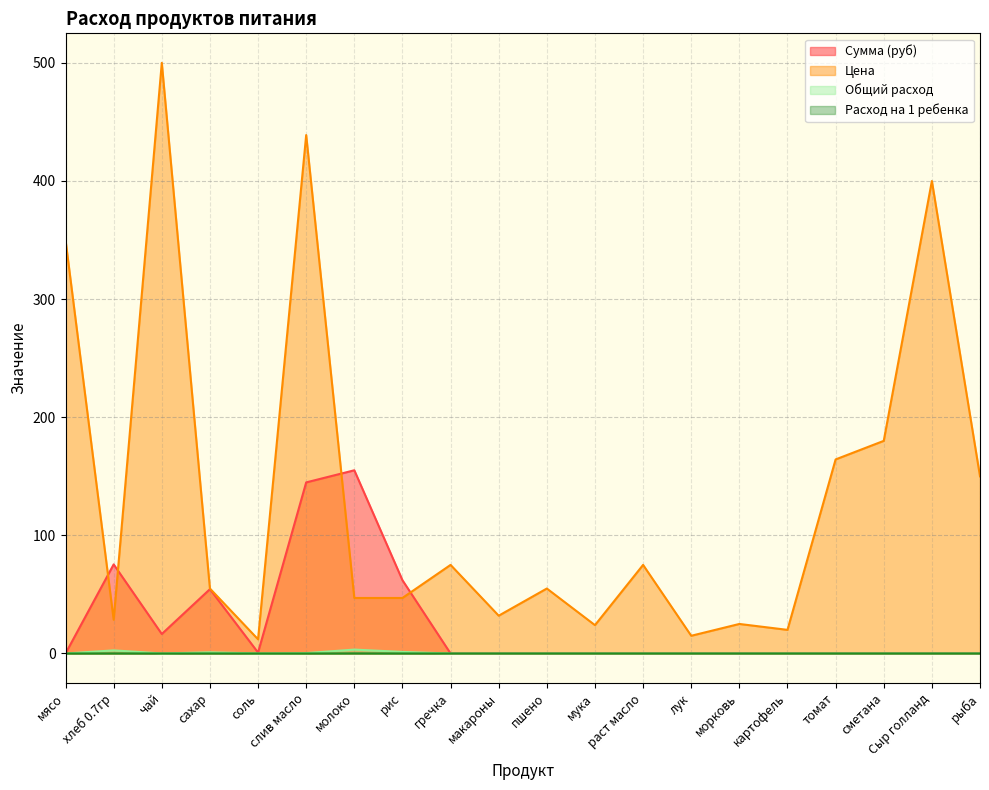

At which category does the chart reach its minimum across all series?

мясо